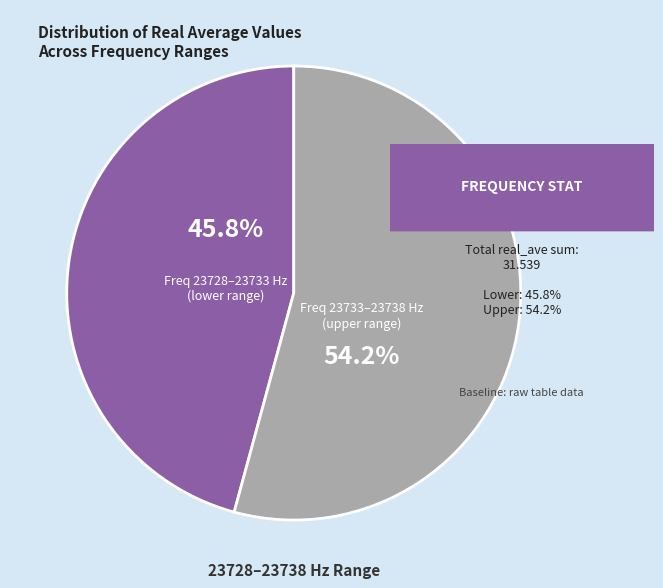

Which category has the biggest portion of the pie?

Freq 23733–23738 Hz (upper range)